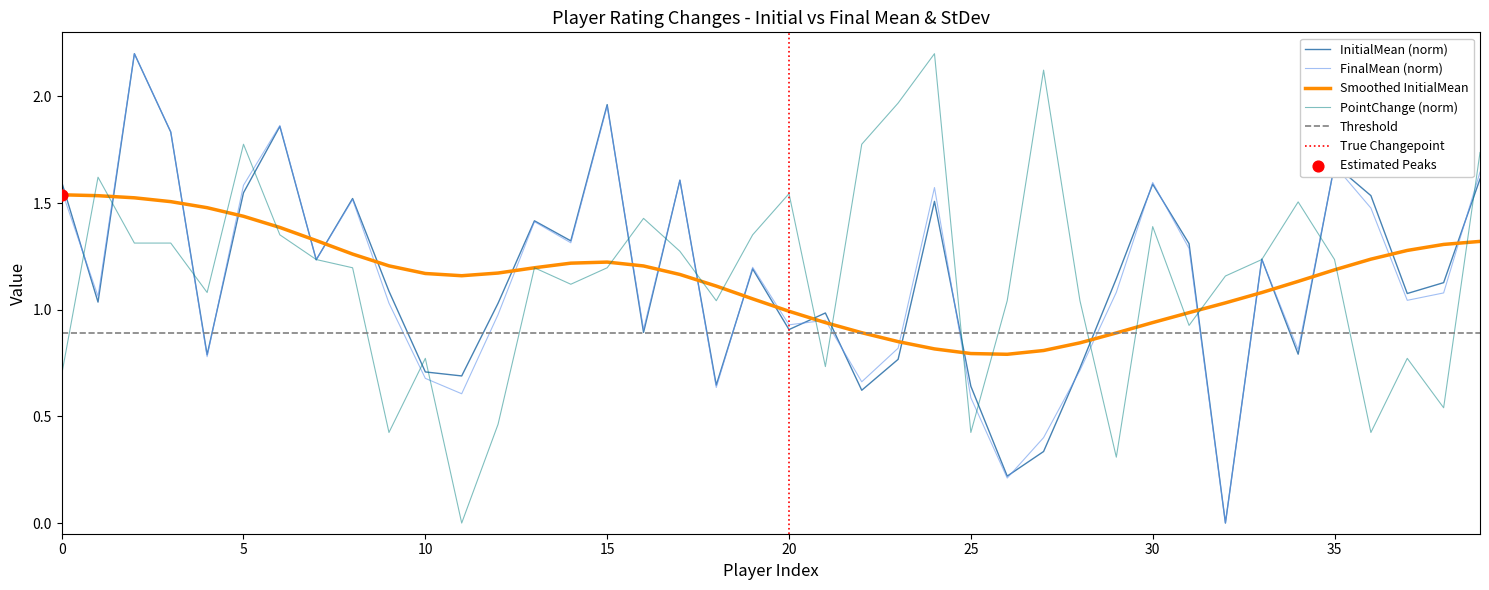

True or false: InitialMean (norm) and Smoothed InitialMean intersect in this chart.

True